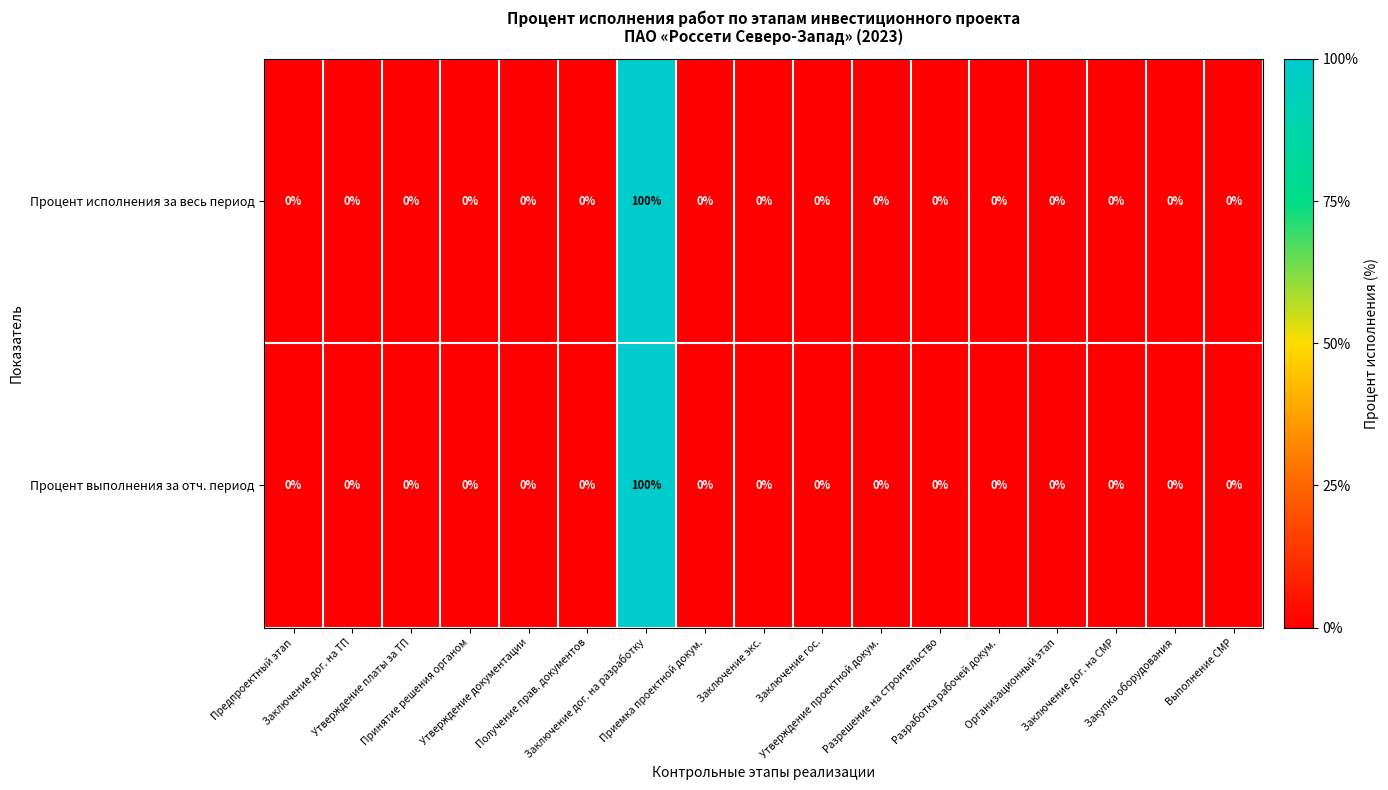

What is the average value of the Процент выполнения за отч. период series?

6